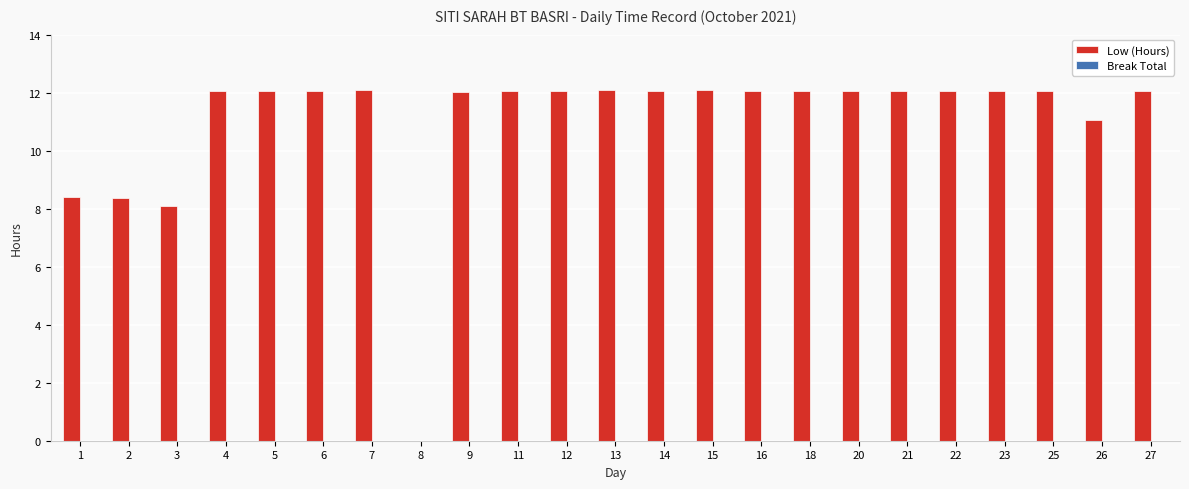

What is the ratio of the value at 6 to the value at 12?

1.0